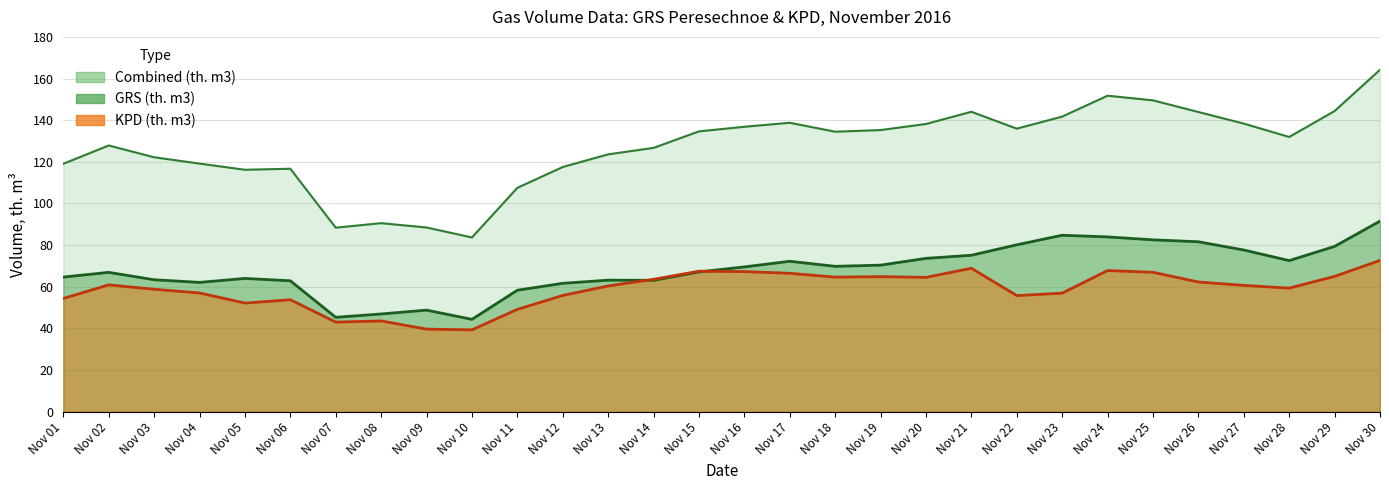

What is the total value across all series at 11?

215.0